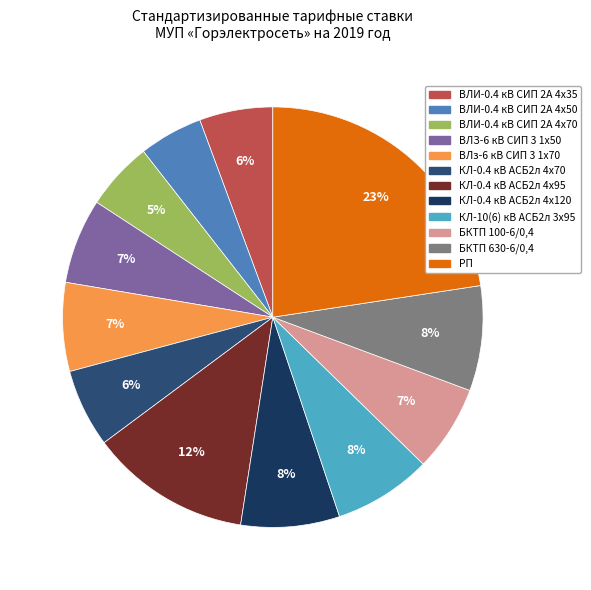

Combined, what portion of the pie is БКТП 100-6/0,4 and ВЛИ-0.4 кВ СИП 2А 4х50?

11.5%